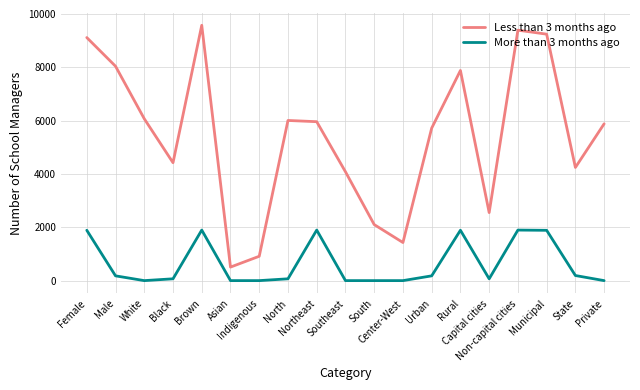

What is the sum of the More than 3 months ago values at Capital cities and Private?

68